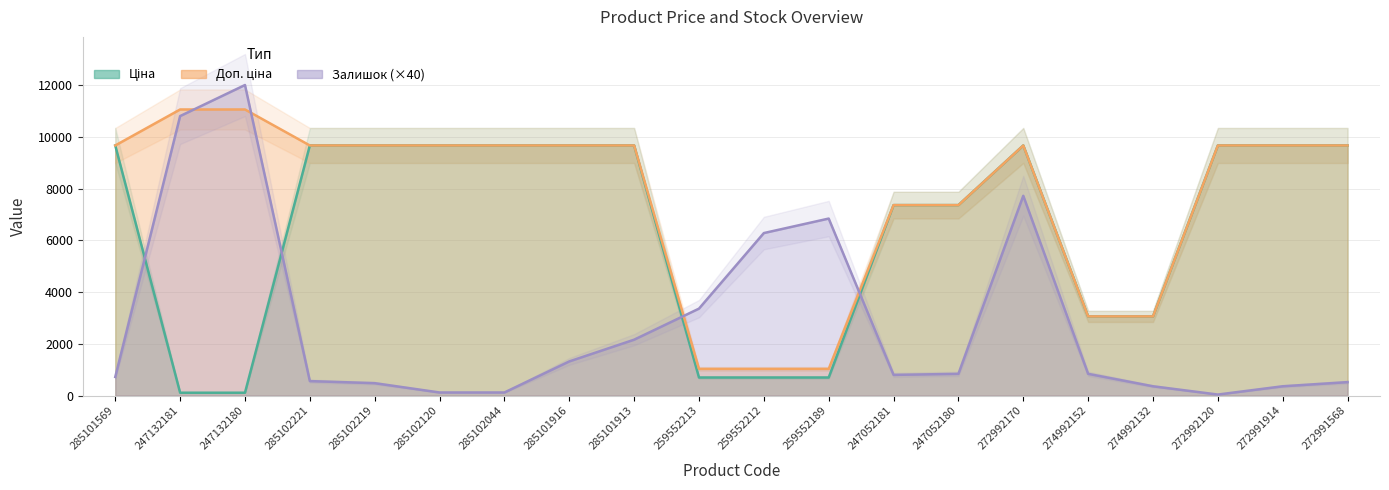

Reading right to left, extract all data points from this chart.

Ціна: 9664.7	9664.7	9664.7	3059.7	3059.7	9664.7	7360.2	7360.2	698.3	698.3	698.3	9664.7	9664.7	9664.7	9664.7	9664.7	9664.7	110.5	110.5	9664.7
Доп. ціна: 9664.7	9664.7	9664.7	3060.0	3060.0	9664.7	7360.2	7360.2	1031.4	1031.4	1031.4	9664.7	9664.7	9664.7	9664.7	9664.7	9664.7	11055.0	11055.0	9664.7
Залишок: 520.0	360.0	40.0	360.0	840.0	7720.0	840.0	800.0	6840.0	6280.0	3360.0	2160.0	1320.0	120.0	120.0	480.0	560.0	12000.0	10800.0	720.0